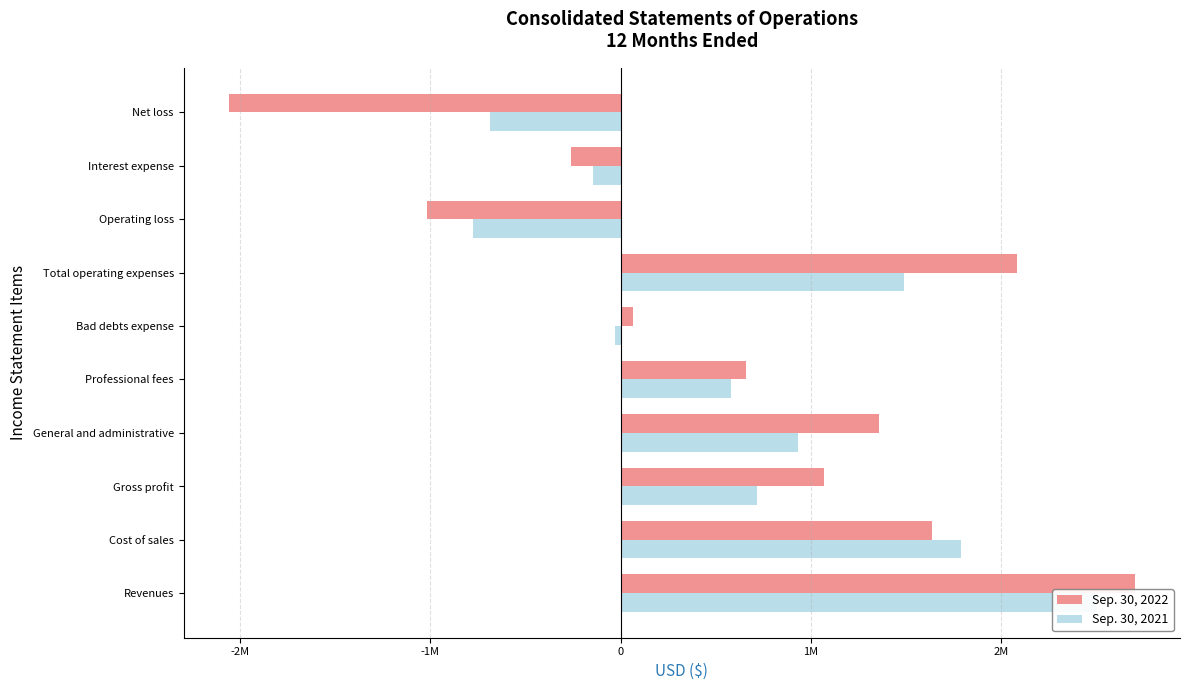

How many values in the Sep. 30, 2021 series exceed 715165?

4